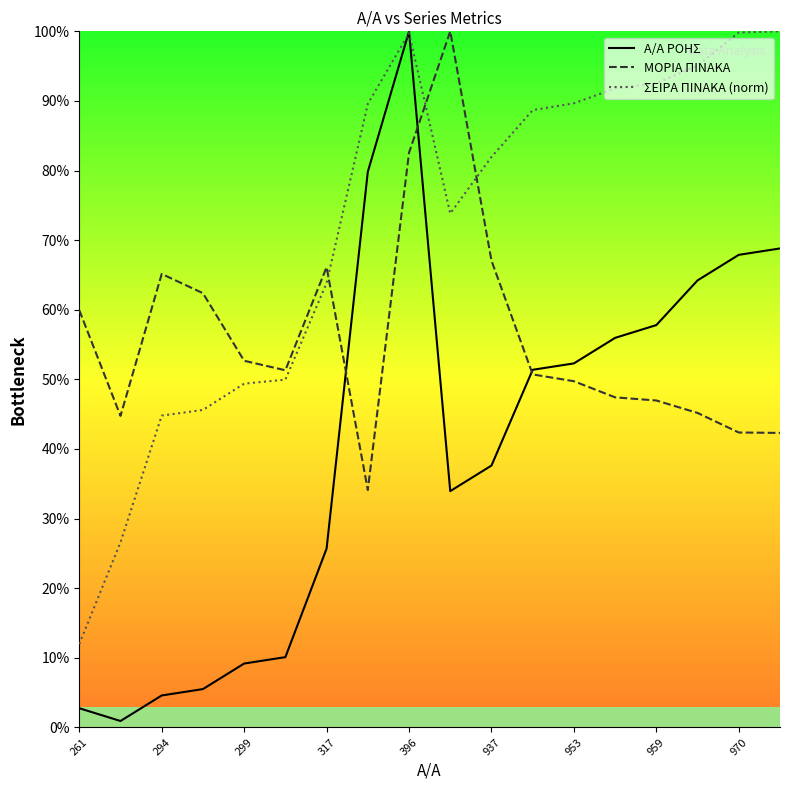

True or false: ΜΟΡΙΑ ΠΙΝΑΚΑ and ΣΕΙΡΑ ΠΙΝΑΚΑ (norm) intersect in this chart.

True